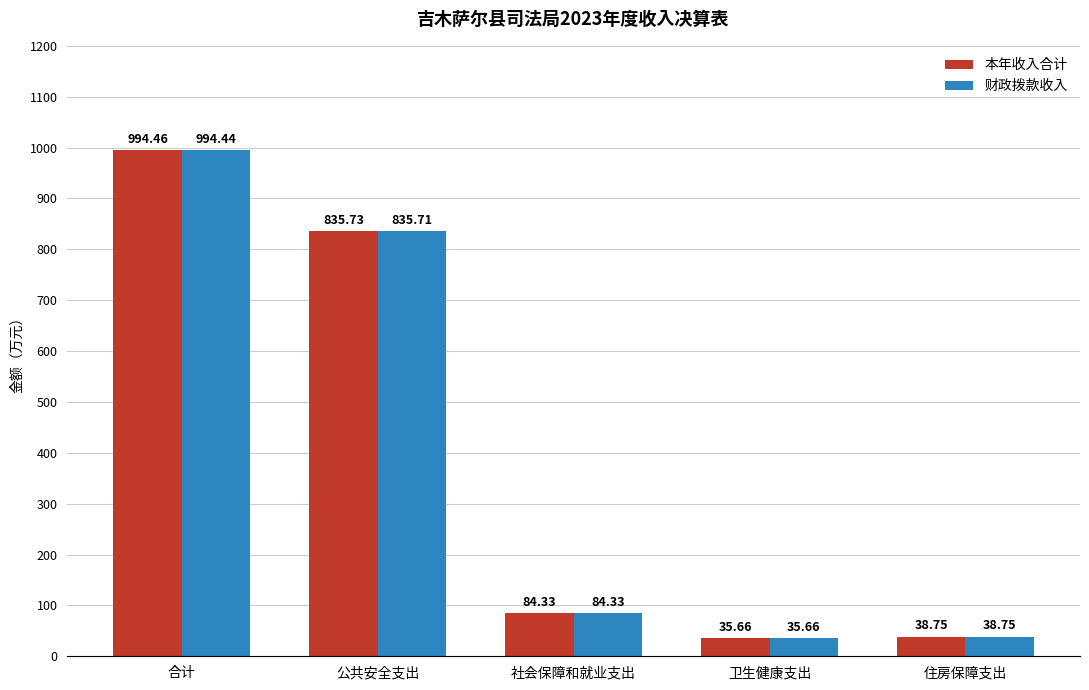

Rank the series by their maximum value, from highest to lowest.

本年收入合计, 财政拨款收入